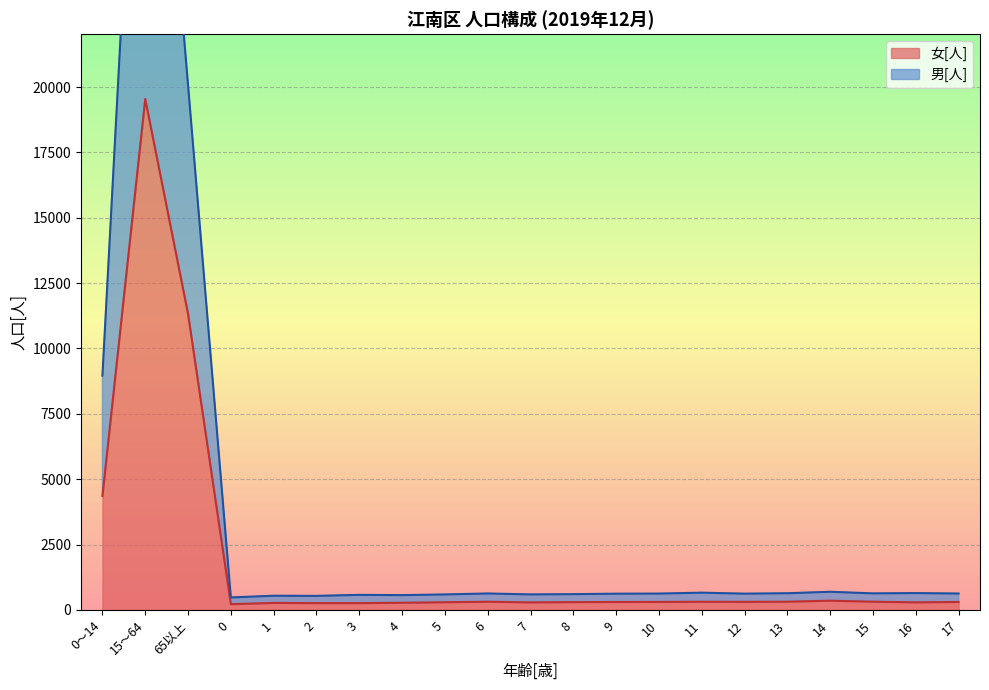

True or false: 女[人] and 男[人] cross at least once.

False